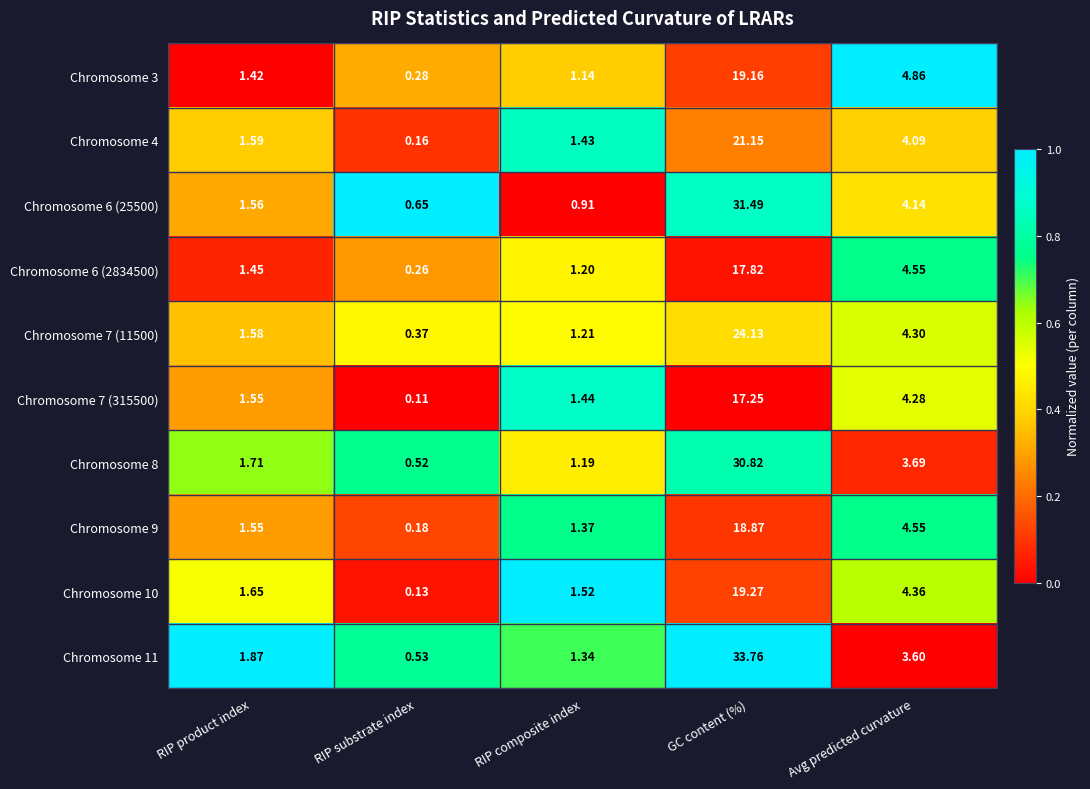

At which label does Chromosome 6 (25500) first exceed 1?

RIP product index